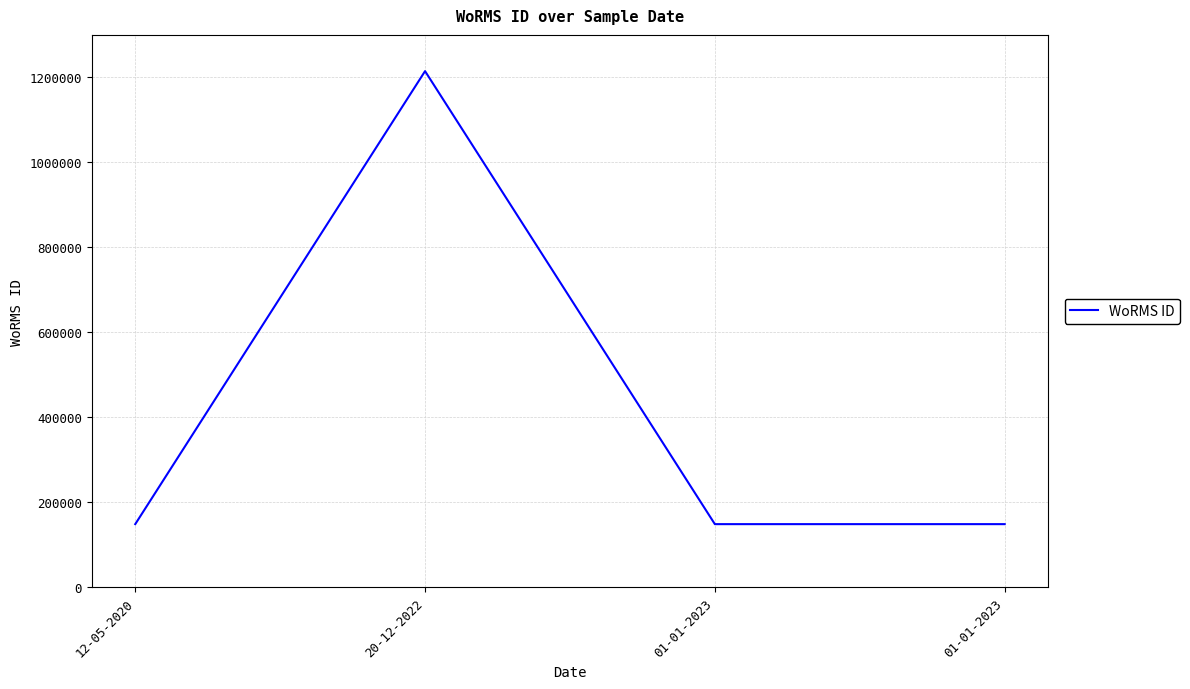

How many values exceed 149045?

1